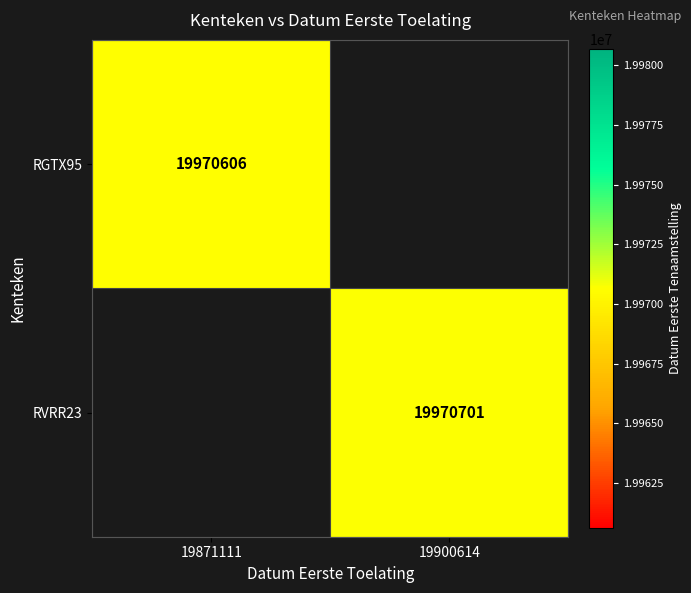

True or false: RVRR23 has a value of 8824879 at 19900614.

False